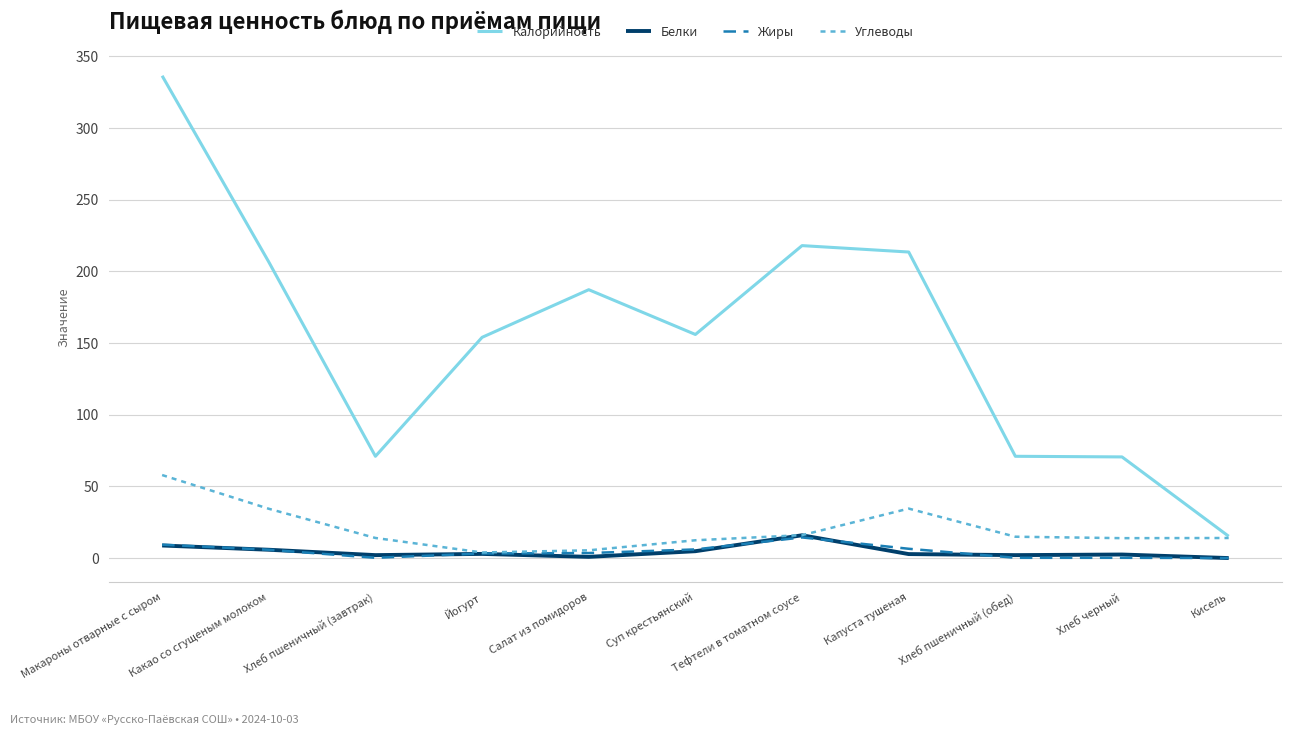

Which series has the largest total across all categories?

Калорийность